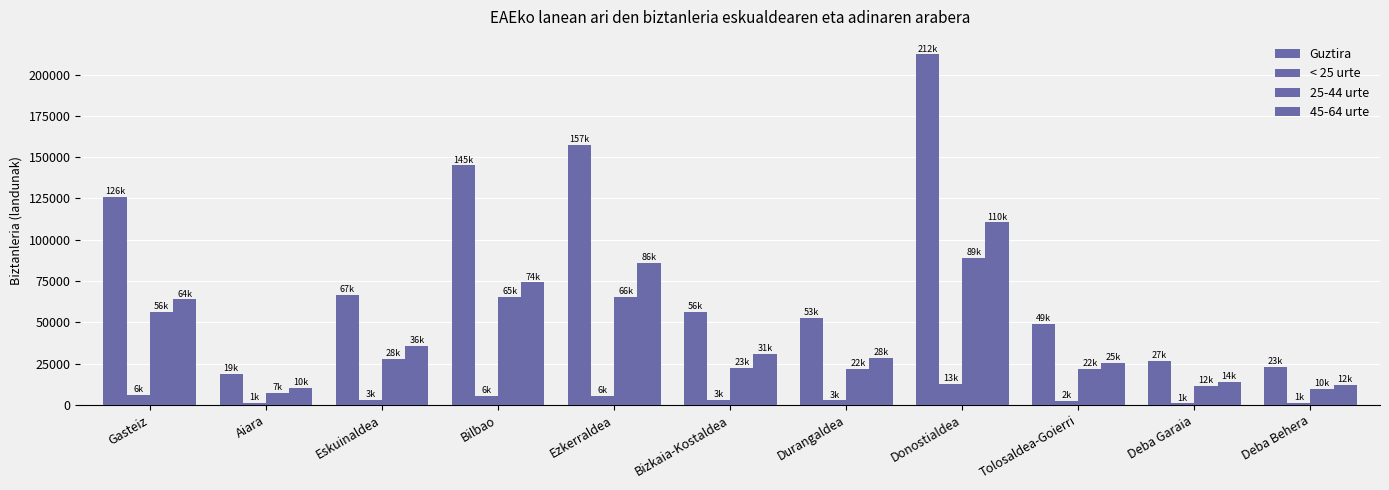

How many series are shown in this chart?

4